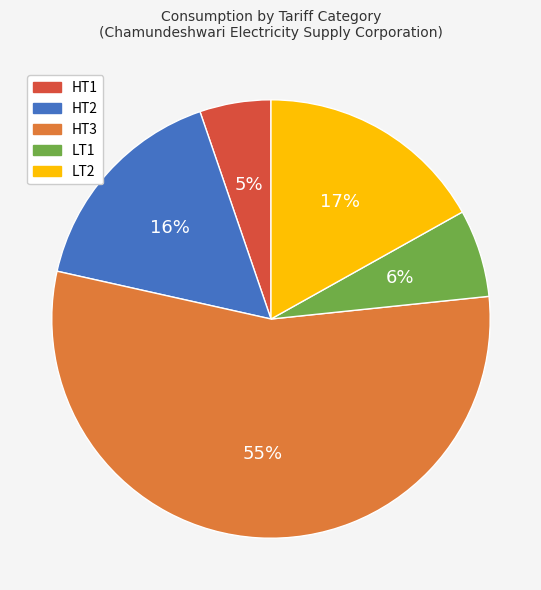

To the nearest percent, what percentage of the pie is LT2?

17%